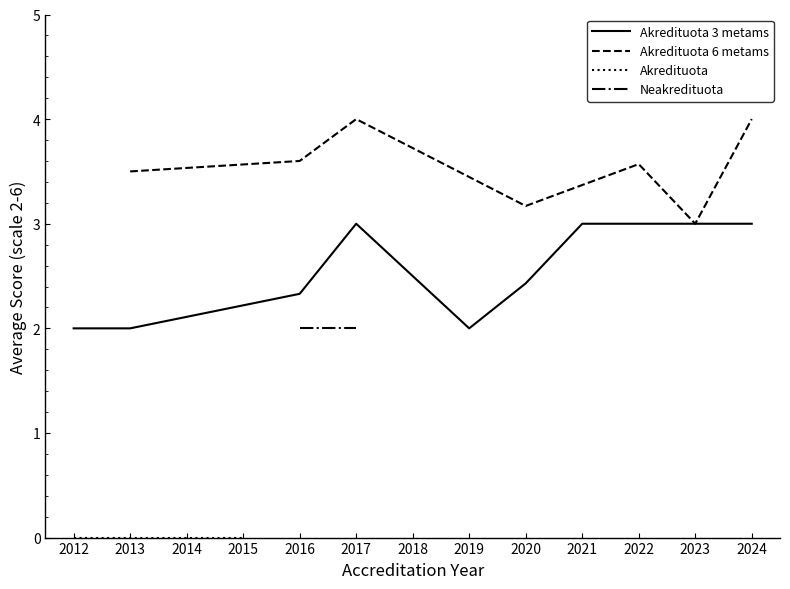

What are all the series names shown in the legend?

Akredituota 3 metams, Akredituota 6 metams, Akredituota, Neakredituota